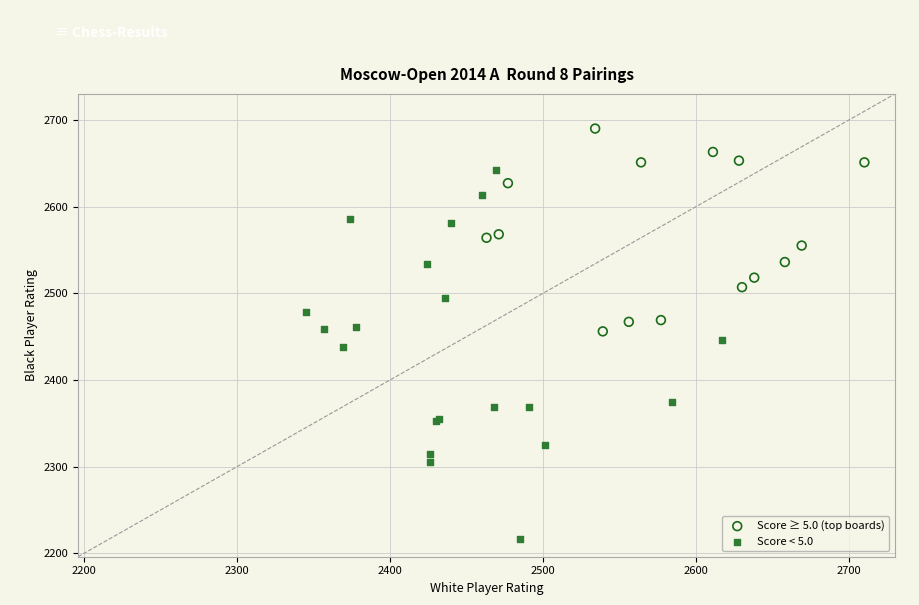

Which series has the widest spread of Y values?

Score < 5.0